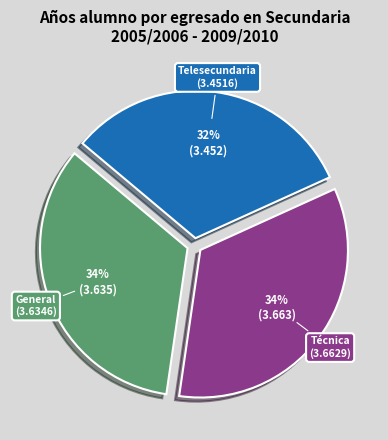

Which category has the smallest portion of the pie?

Telesecundaria